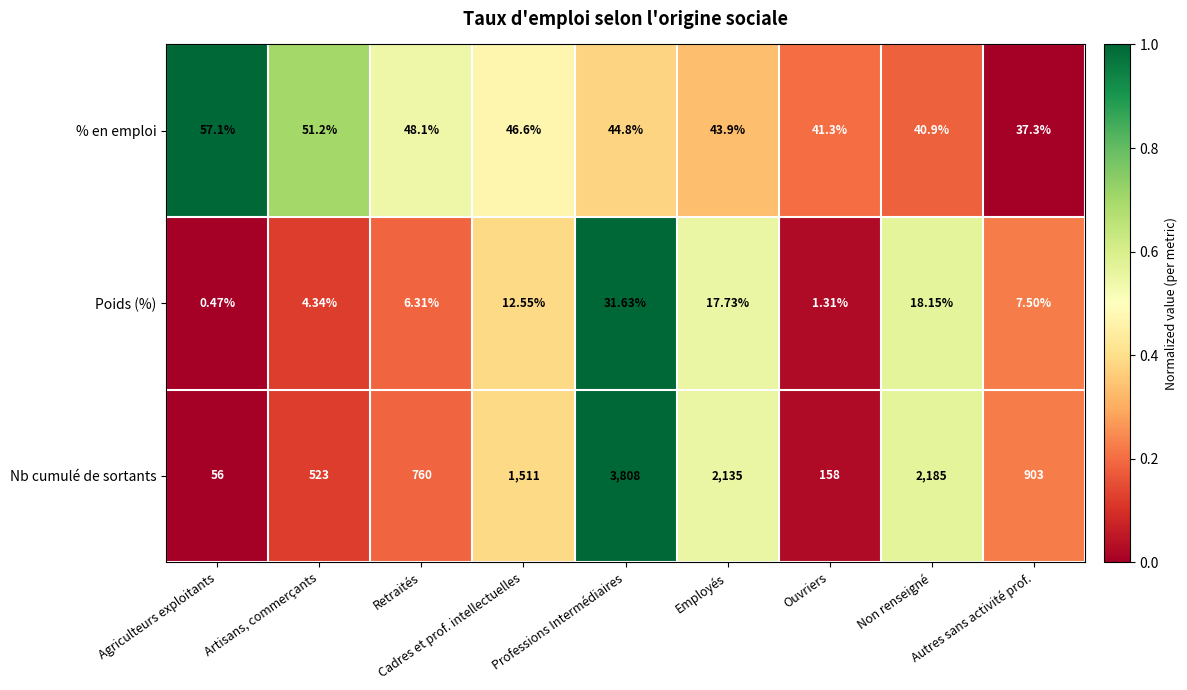

Which series has the largest total across all categories?

Nb cumulé de sortants